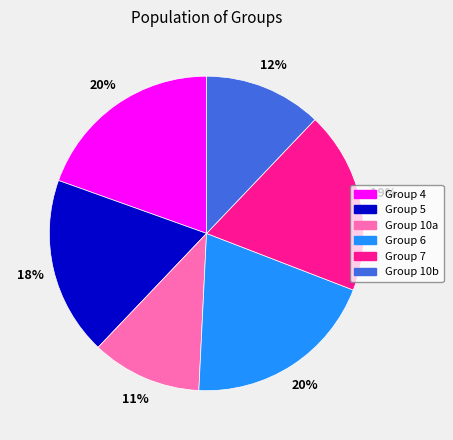

What percentage is the Group 5 slice, to the nearest percent?

18%